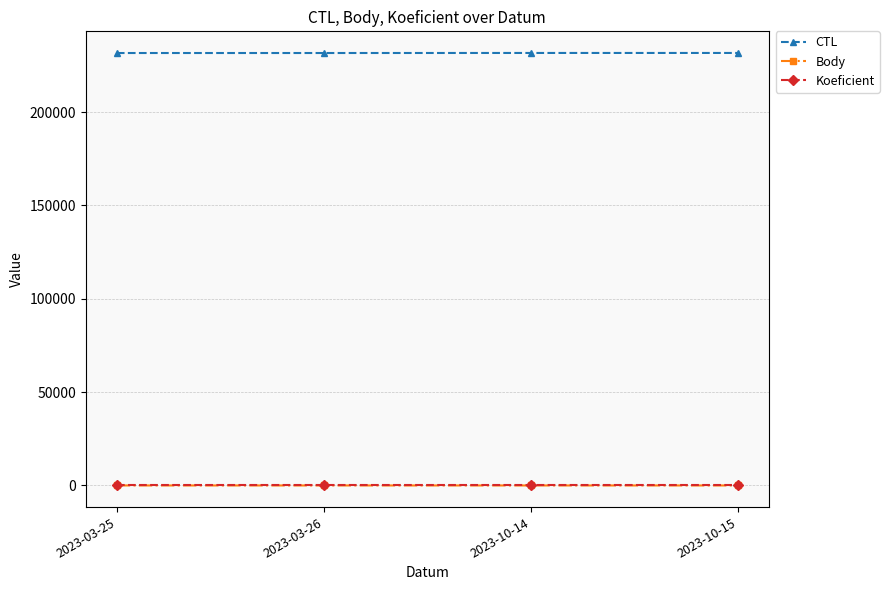

True or false: Body has more than 2 interior local peaks.

False